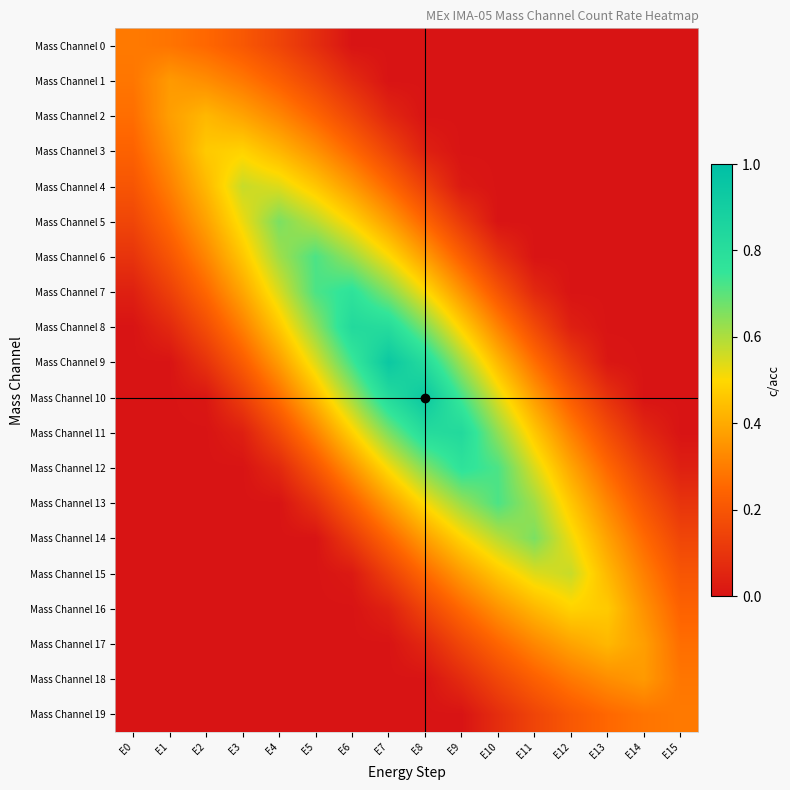

Reading left to right, extract all data points from this chart.

Mass Channel 0: E0=0.3	E1=0.3	E2=0.3	E3=0.2	E4=0.1	E5=0.1	E6=0.0	E7=0.0	E8=0.0	E9=0.0	E10=0.0	E11=0.0	E12=0.0	E13=0.0	E14=0.0	E15=0.0
Mass Channel 1: E0=0.3	E1=0.4	E2=0.3	E3=0.3	E4=0.2	E5=0.2	E6=0.1	E7=0.0	E8=0.0	E9=0.0	E10=0.0	E11=0.0	E12=0.0	E13=0.0	E14=0.0	E15=0.0
Mass Channel 2: E0=0.3	E1=0.4	E2=0.4	E3=0.4	E4=0.3	E5=0.2	E6=0.2	E7=0.1	E8=0.0	E9=0.0	E10=0.0	E11=0.0	E12=0.0	E13=0.0	E14=0.0	E15=0.0
Mass Channel 3: E0=0.2	E1=0.3	E2=0.5	E3=0.5	E4=0.4	E5=0.3	E6=0.3	E7=0.1	E8=0.0	E9=0.0	E10=0.0	E11=0.0	E12=0.0	E13=0.0	E14=0.0	E15=0.0
Mass Channel 4: E0=0.2	E1=0.3	E2=0.4	E3=0.6	E4=0.5	E5=0.5	E6=0.4	E7=0.3	E8=0.1	E9=0.0	E10=0.0	E11=0.0	E12=0.0	E13=0.0	E14=0.0	E15=0.0
Mass Channel 5: E0=0.2	E1=0.3	E2=0.4	E3=0.5	E4=0.7	E5=0.6	E6=0.5	E7=0.4	E8=0.2	E9=0.1	E10=0.0	E11=0.0	E12=0.0	E13=0.0	E14=0.0	E15=0.0
Mass Channel 6: E0=0.1	E1=0.2	E2=0.3	E3=0.5	E4=0.6	E5=0.7	E6=0.6	E7=0.5	E8=0.4	E9=0.2	E10=0.1	E11=0.0	E12=0.0	E13=0.0	E14=0.0	E15=0.0
Mass Channel 7: E0=0.0	E1=0.1	E2=0.3	E3=0.4	E4=0.5	E5=0.7	E6=0.8	E7=0.7	E8=0.5	E9=0.4	E10=0.2	E11=0.1	E12=0.0	E13=0.0	E14=0.0	E15=0.0
Mass Channel 8: E0=0.0	E1=0.1	E2=0.2	E3=0.3	E4=0.5	E5=0.6	E6=0.8	E7=0.8	E8=0.7	E9=0.5	E10=0.3	E11=0.2	E12=0.0	E13=0.0	E14=0.0	E15=0.0
Mass Channel 9: E0=0.0	E1=0.0	E2=0.1	E3=0.2	E4=0.4	E5=0.5	E6=0.7	E7=0.9	E8=0.8	E9=0.6	E10=0.4	E11=0.3	E12=0.1	E13=0.0	E14=0.0	E15=0.0
Mass Channel 10: E0=0.0	E1=0.0	E2=0.0	E3=0.1	E4=0.3	E5=0.4	E6=0.6	E7=0.8	E8=0.9	E9=0.7	E10=0.5	E11=0.4	E12=0.2	E13=0.1	E14=0.0	E15=0.0
Mass Channel 11: E0=0.0	E1=0.0	E2=0.0	E3=0.0	E4=0.2	E5=0.3	E6=0.5	E7=0.7	E8=0.8	E9=0.8	E10=0.6	E11=0.5	E12=0.3	E13=0.2	E14=0.1	E15=0.0
Mass Channel 12: E0=0.0	E1=0.0	E2=0.0	E3=0.0	E4=0.1	E5=0.2	E6=0.4	E7=0.5	E8=0.7	E9=0.8	E10=0.7	E11=0.5	E12=0.4	E13=0.3	E14=0.1	E15=0.0
Mass Channel 13: E0=0.0	E1=0.0	E2=0.0	E3=0.0	E4=0.0	E5=0.1	E6=0.2	E7=0.4	E8=0.5	E9=0.6	E10=0.7	E11=0.6	E12=0.5	E13=0.3	E14=0.2	E15=0.1
Mass Channel 14: E0=0.0	E1=0.0	E2=0.0	E3=0.0	E4=0.0	E5=0.0	E6=0.1	E7=0.2	E8=0.4	E9=0.5	E10=0.6	E11=0.7	E12=0.5	E13=0.4	E14=0.3	E15=0.2
Mass Channel 15: E0=0.0	E1=0.0	E2=0.0	E3=0.0	E4=0.0	E5=0.0	E6=0.0	E7=0.1	E8=0.3	E9=0.4	E10=0.5	E11=0.5	E12=0.6	E13=0.4	E14=0.3	E15=0.2
Mass Channel 16: E0=0.0	E1=0.0	E2=0.0	E3=0.0	E4=0.0	E5=0.0	E6=0.0	E7=0.0	E8=0.1	E9=0.3	E10=0.3	E11=0.4	E12=0.5	E13=0.5	E14=0.3	E15=0.2
Mass Channel 17: E0=0.0	E1=0.0	E2=0.0	E3=0.0	E4=0.0	E5=0.0	E6=0.0	E7=0.0	E8=0.1	E9=0.2	E10=0.2	E11=0.3	E12=0.4	E13=0.4	E14=0.4	E15=0.3
Mass Channel 18: E0=0.0	E1=0.0	E2=0.0	E3=0.0	E4=0.0	E5=0.0	E6=0.0	E7=0.0	E8=0.0	E9=0.1	E10=0.2	E11=0.2	E12=0.3	E13=0.3	E14=0.4	E15=0.3
Mass Channel 19: E0=0.0	E1=0.0	E2=0.0	E3=0.0	E4=0.0	E5=0.0	E6=0.0	E7=0.0	E8=0.0	E9=0.0	E10=0.1	E11=0.1	E12=0.2	E13=0.3	E14=0.3	E15=0.3